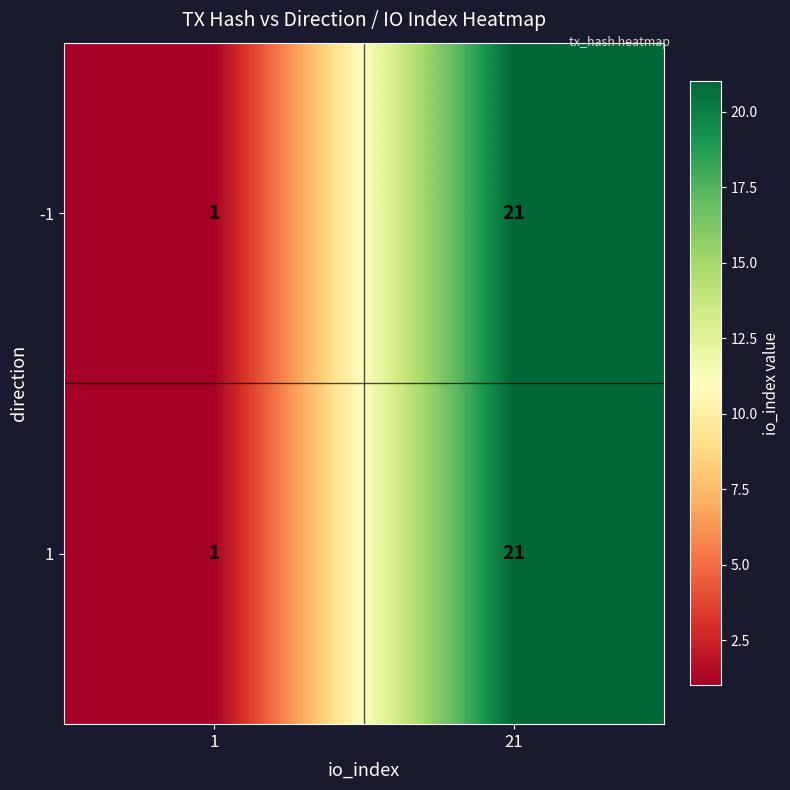

At which category is the sum across all series the highest?

21